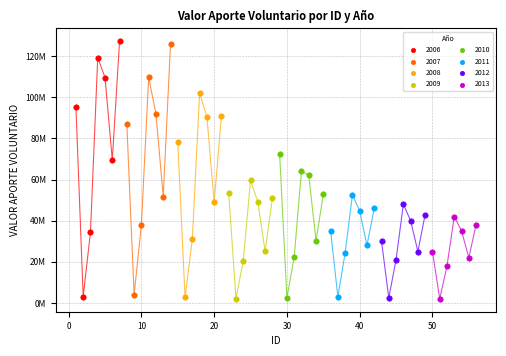

What are all the series names shown in the legend?

2006, 2007, 2008, 2009, 2010, 2011, 2012, 2013